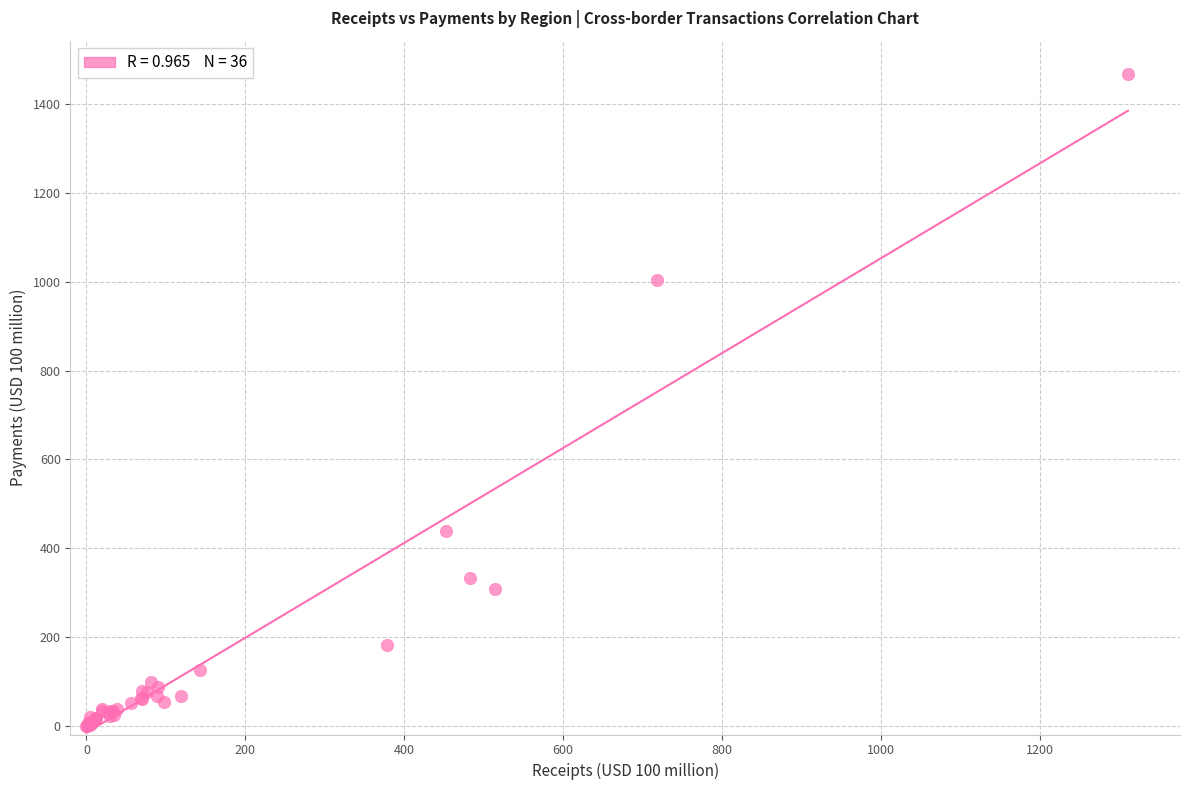

What Y value in the scatter plot is closest to 734?

1003.1